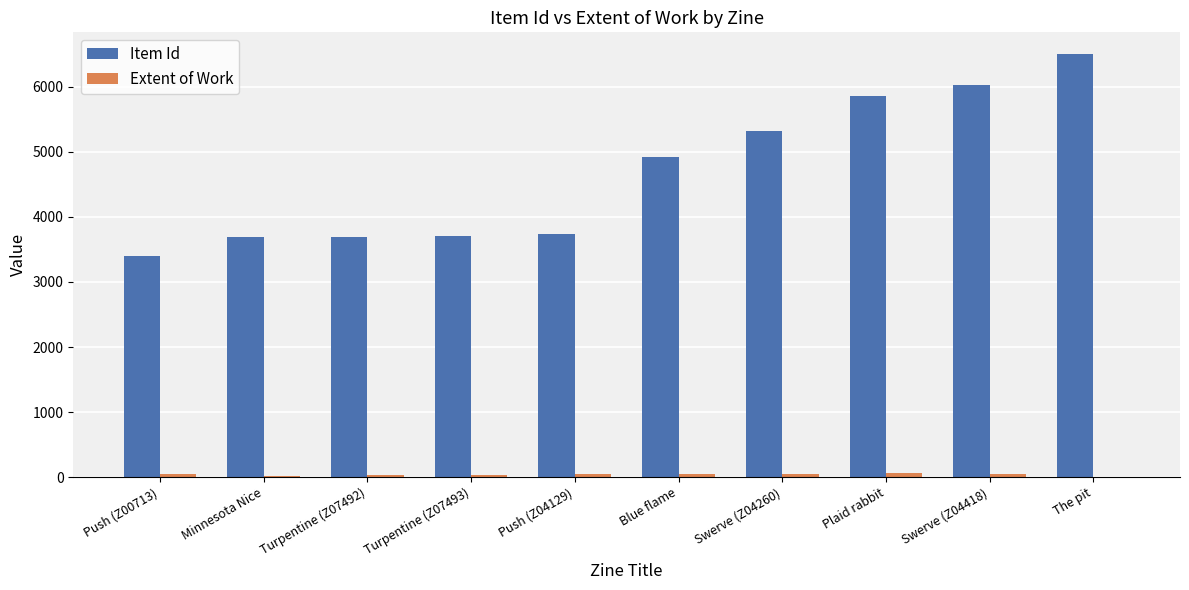

What is the sum of all Item Id values?

46879